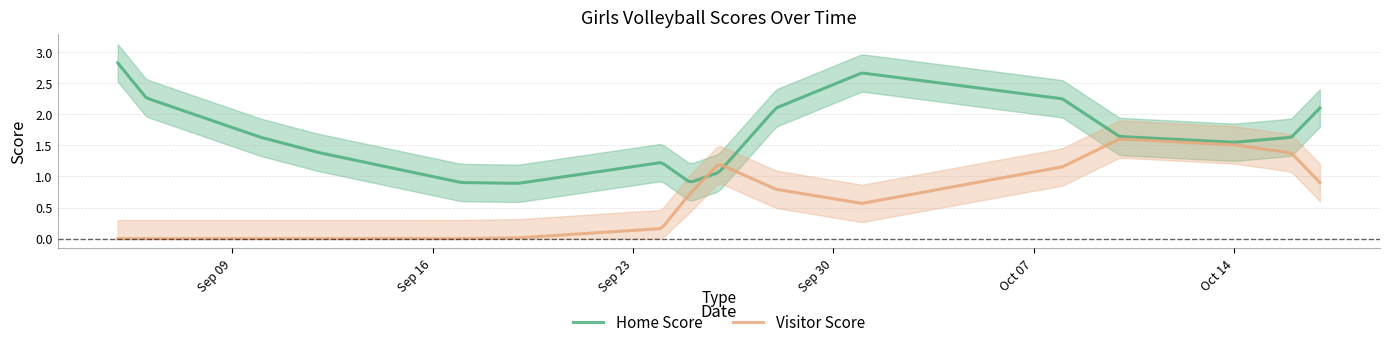

Does the chart have visible grid lines?

Yes